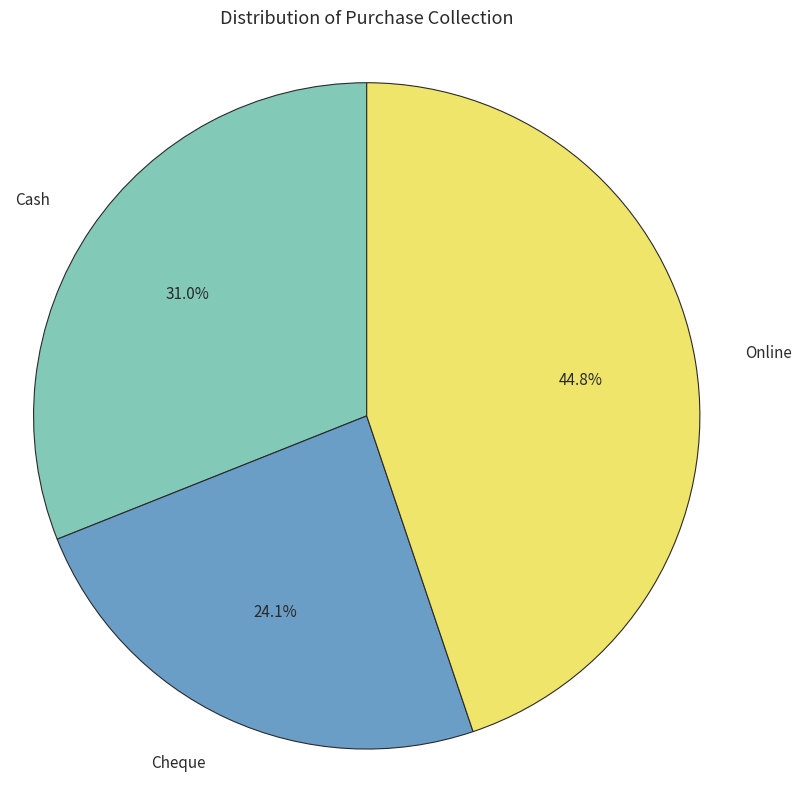

To the nearest percent, what percentage of the pie is Cash?

31%